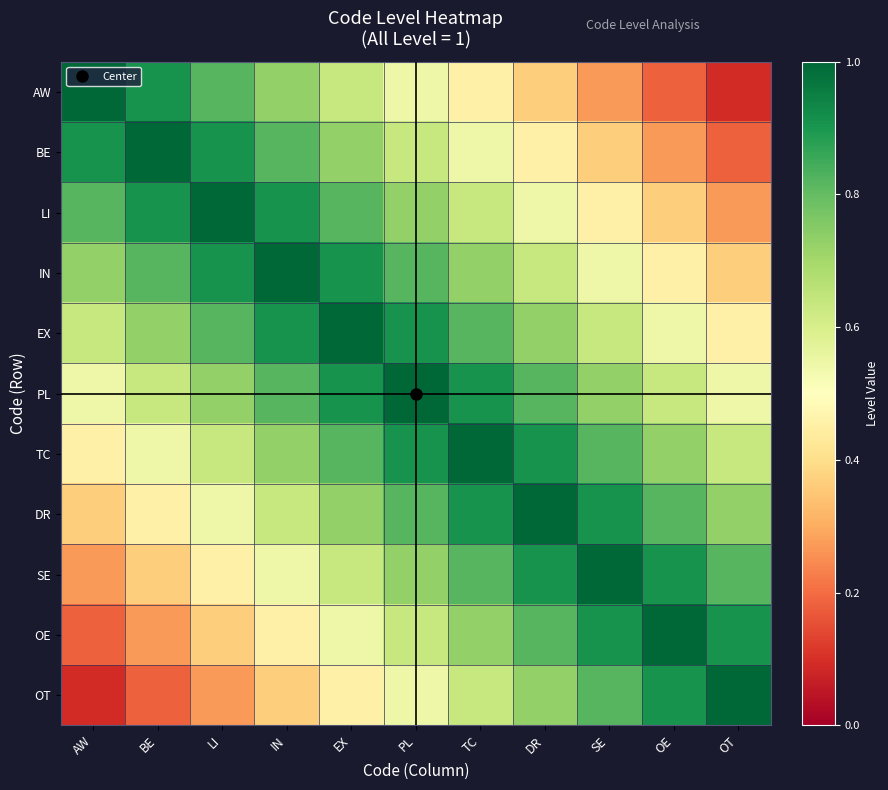

Which has a higher value, TC or BE?

BE